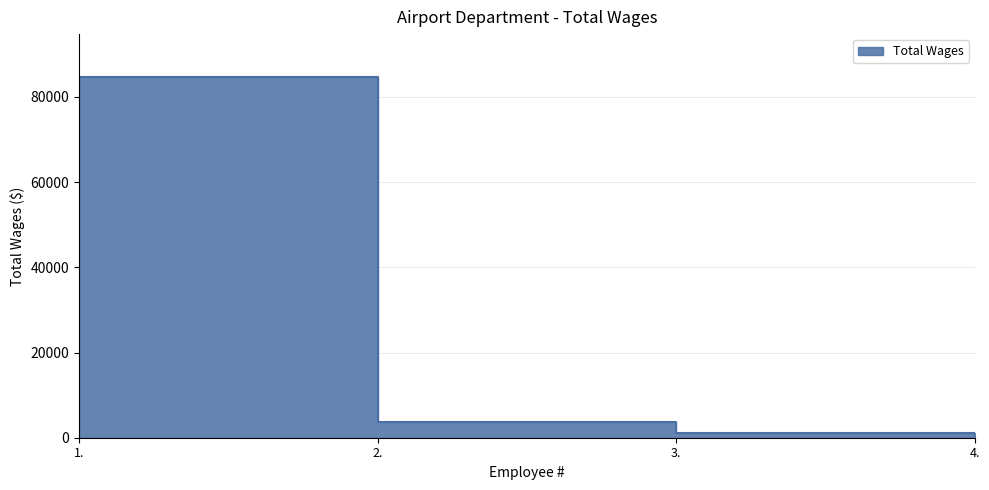

What is the label of the 2nd point from the right?

3.